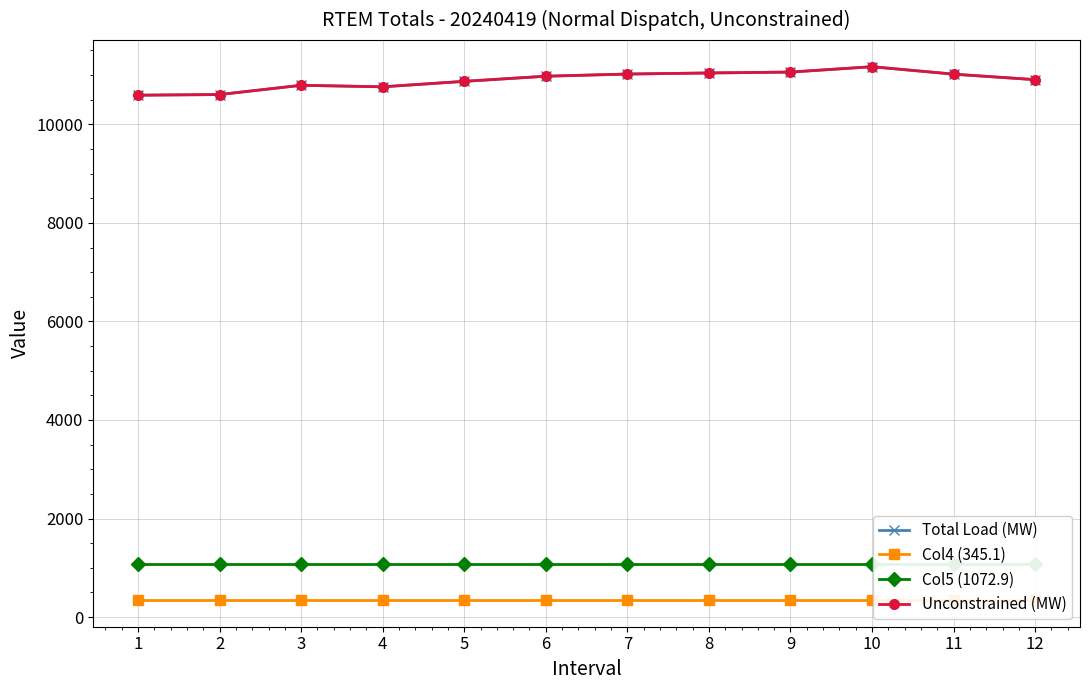

At which category is the sum across all series the highest?

10